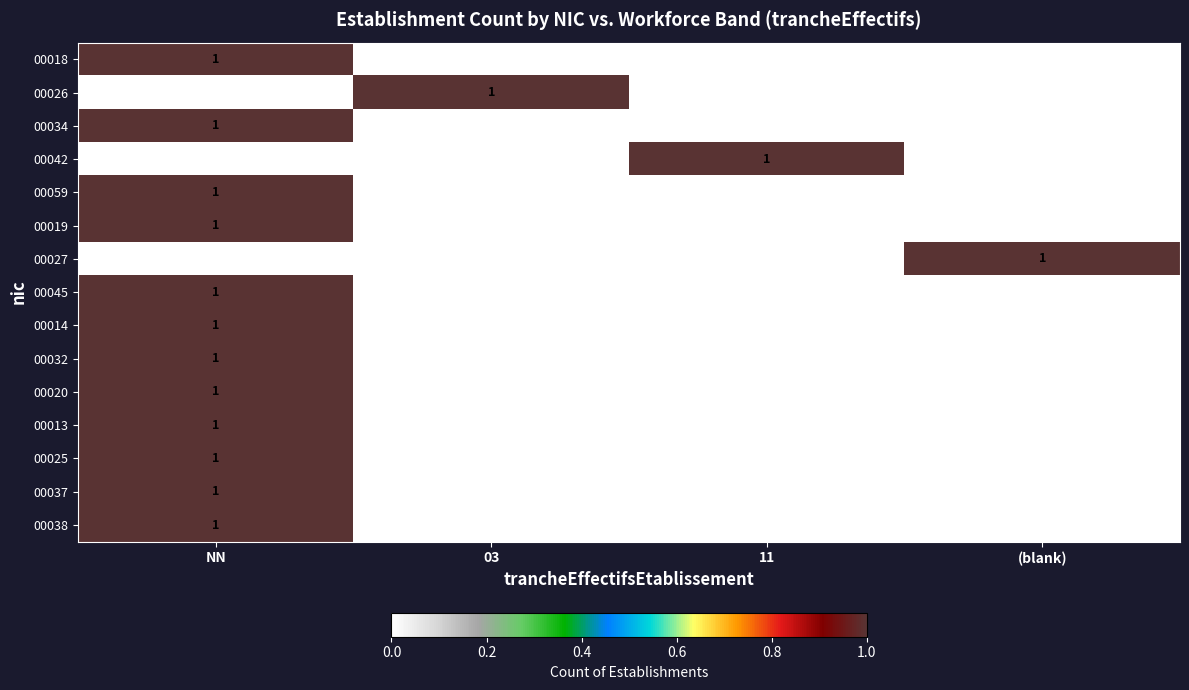

Count the 00034 values in the range 0 to 1.

4